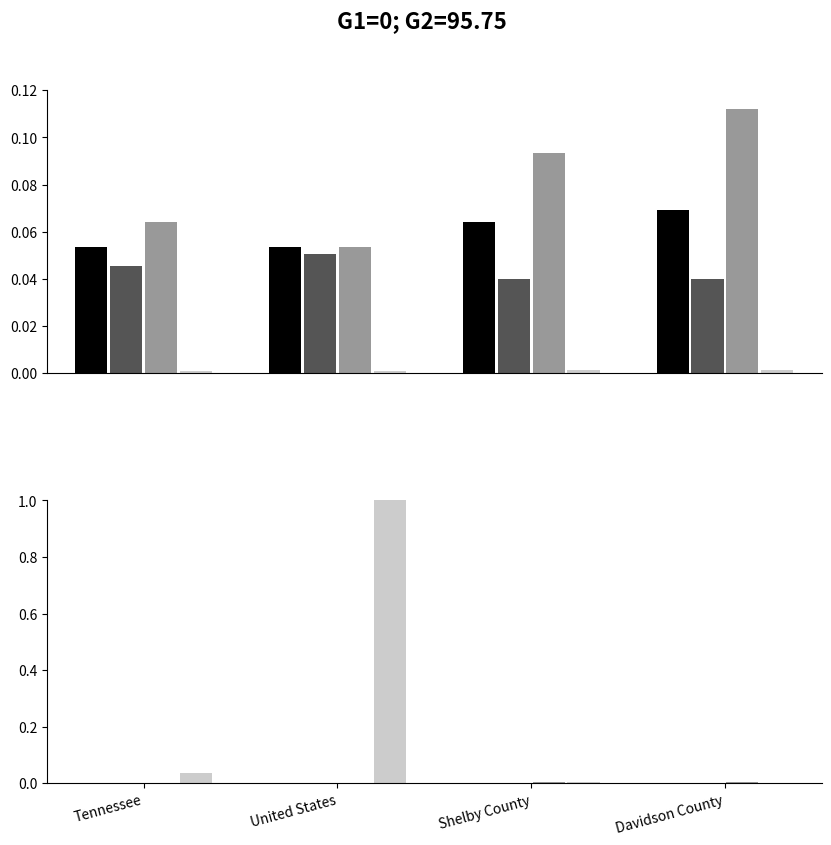

Which has a higher value, United States or Davidson County?

Davidson County